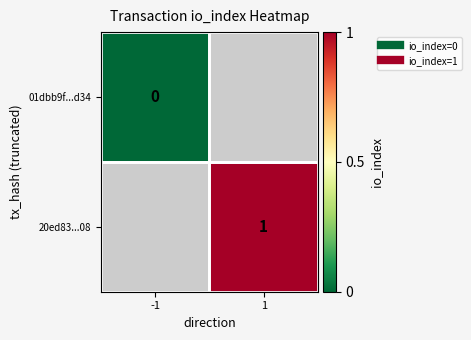

Is it true that 20ed83...08 equals 1.0 at 1?

True